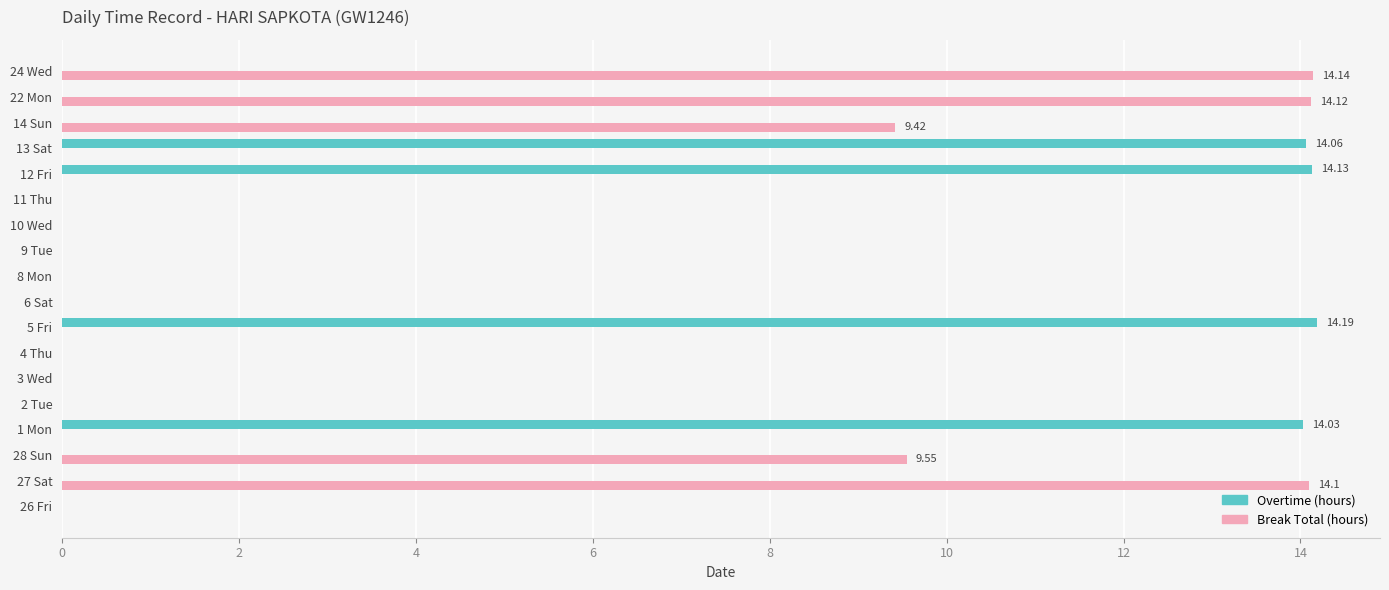

What is the sum of all Overtime (hours) values?

56.4